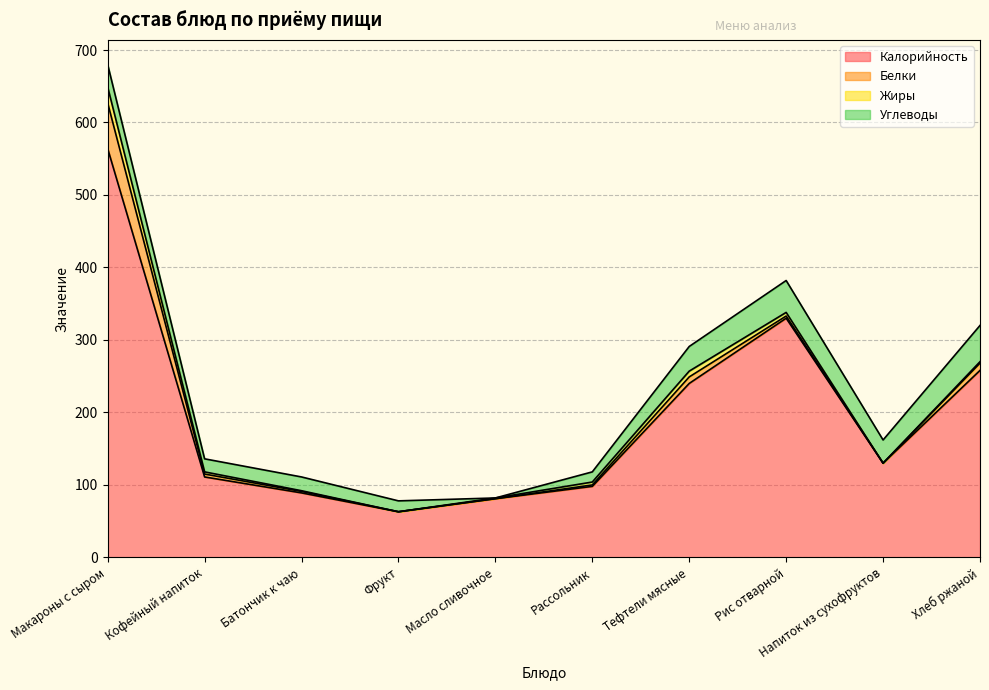

What is the lowest value of the Калорийность series?

63